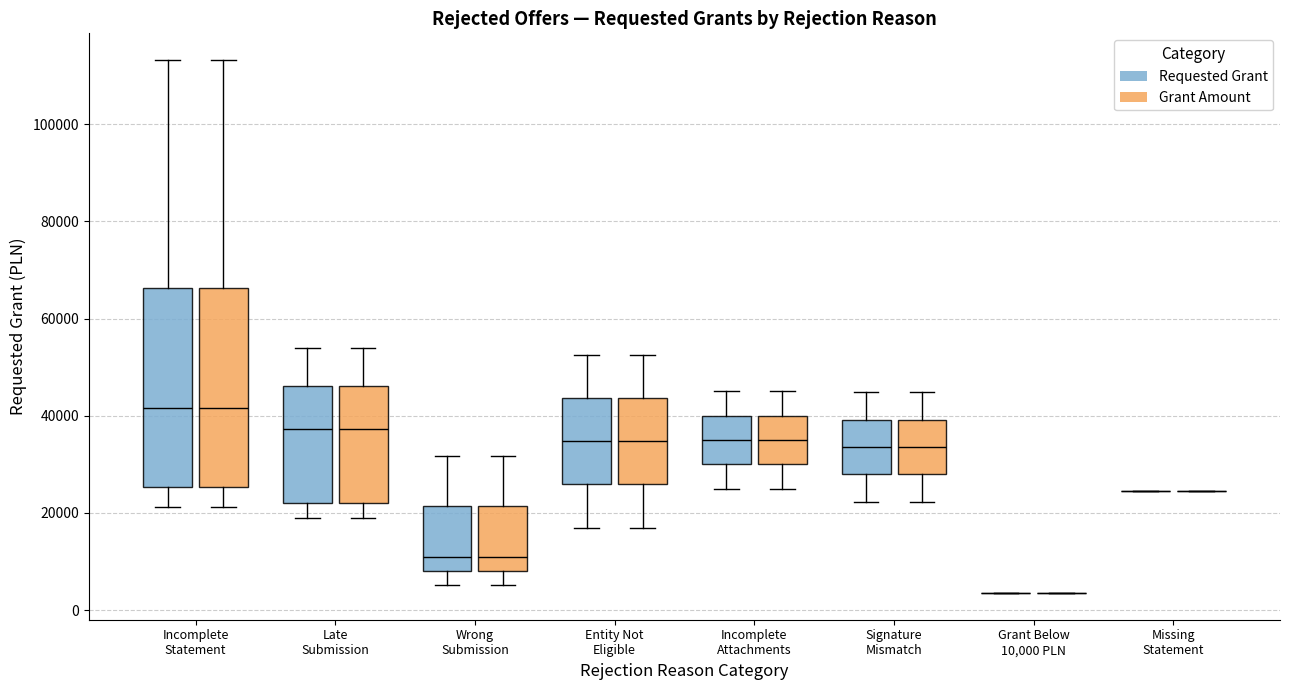

Reading left to right, transcribe this box plot: for each box, give where its median line is, the range the box spans, and where its two whiskers end, as read against the y-axis. The values are not printed on the chart, so give them approximately, as read against the axis.

Incomplete Statement (Requested Grant): median 42000, box 26000 to 66000, whiskers 22000 to 114000
Incomplete Statement (Grant Amount): median 42000, box 26000 to 66000, whiskers 22000 to 114000
Late Submission (Requested Grant): median 38000, box 22000 to 46000, whiskers 20000 to 54000
Late Submission (Grant Amount): median 38000, box 22000 to 46000, whiskers 20000 to 54000
Wrong Submission (Requested Grant): median 10000, box 8000 to 22000, whiskers 6000 to 32000
Wrong Submission (Grant Amount): median 10000, box 8000 to 22000, whiskers 6000 to 32000
Entity Not Eligible (Requested Grant): median 34000, box 26000 to 44000, whiskers 18000 to 52000
Entity Not Eligible (Grant Amount): median 34000, box 26000 to 44000, whiskers 18000 to 52000
Incomplete Attachments (Requested Grant): median 36000, box 30000 to 40000, whiskers 24000 to 46000
Incomplete Attachments (Grant Amount): median 36000, box 30000 to 40000, whiskers 24000 to 46000
Signature Mismatch (Requested Grant): median 34000, box 28000 to 40000, whiskers 22000 to 44000
Signature Mismatch (Grant Amount): median 34000, box 28000 to 40000, whiskers 22000 to 44000
Grant Below 10,000 PLN (Requested Grant): box collapsed to a line at 4000, whiskers 4000 to 4000
Grant Below 10,000 PLN (Grant Amount): box collapsed to a line at 4000, whiskers 4000 to 4000
Missing Statement (Requested Grant): box collapsed to a line at 24000, whiskers 24000 to 24000
Missing Statement (Grant Amount): box collapsed to a line at 24000, whiskers 24000 to 24000